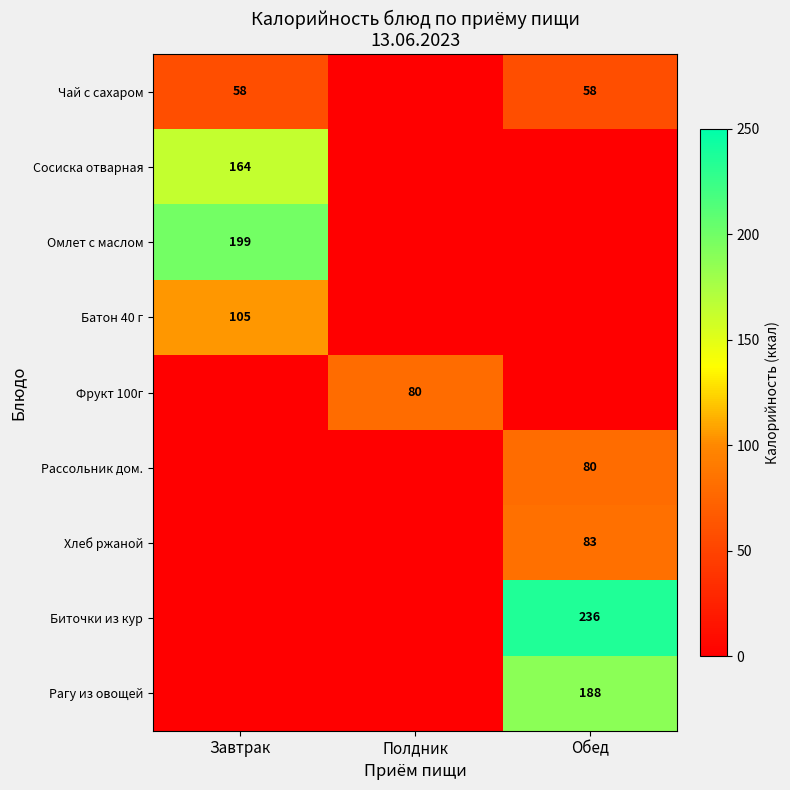

Is it true that Омлет с маслом equals 199 at Завтрак?

True